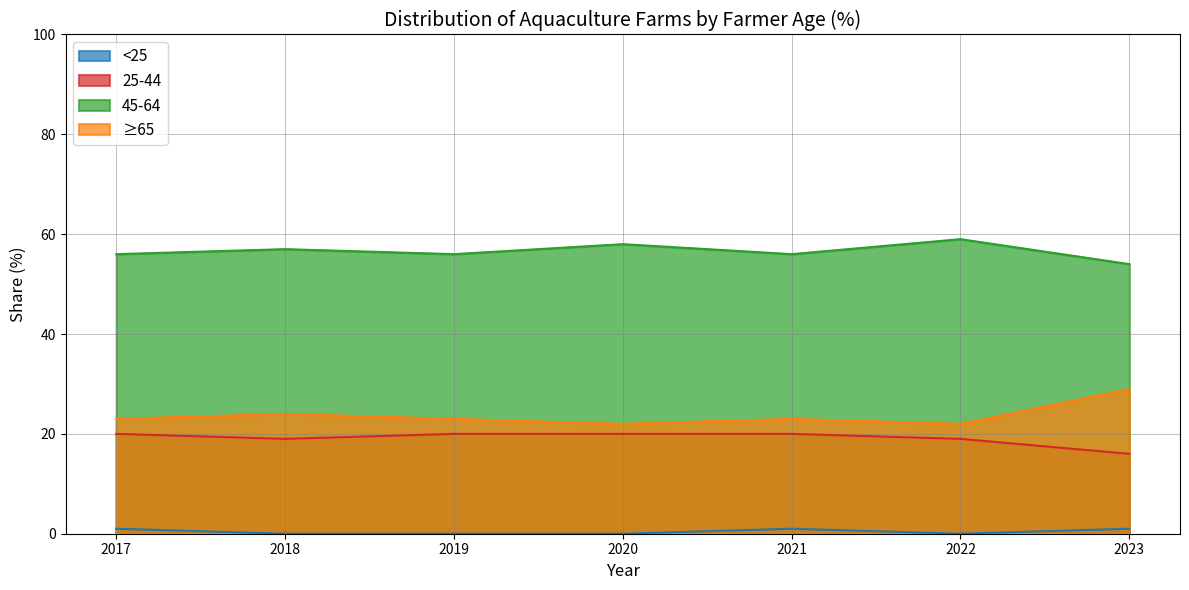

Reading left to right, transcribe all the data shown in this chart.

<25: 2017=1	2018=0	2019=0	2020=0	2021=1	2022=0	2023=1
25-44: 2017=20	2018=19	2019=20	2020=20	2021=20	2022=19	2023=16
45-64: 2017=56	2018=57	2019=56	2020=58	2021=56	2022=59	2023=54
≥65: 2017=23	2018=24	2019=23	2020=22	2021=23	2022=22	2023=29